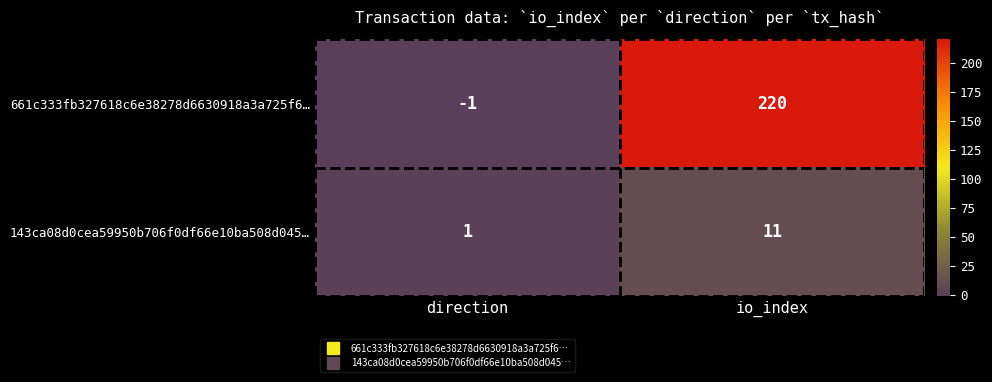

Is it true that 143ca08d0cea59950b706f0df66e10ba508d045… equals 1 at direction?

True